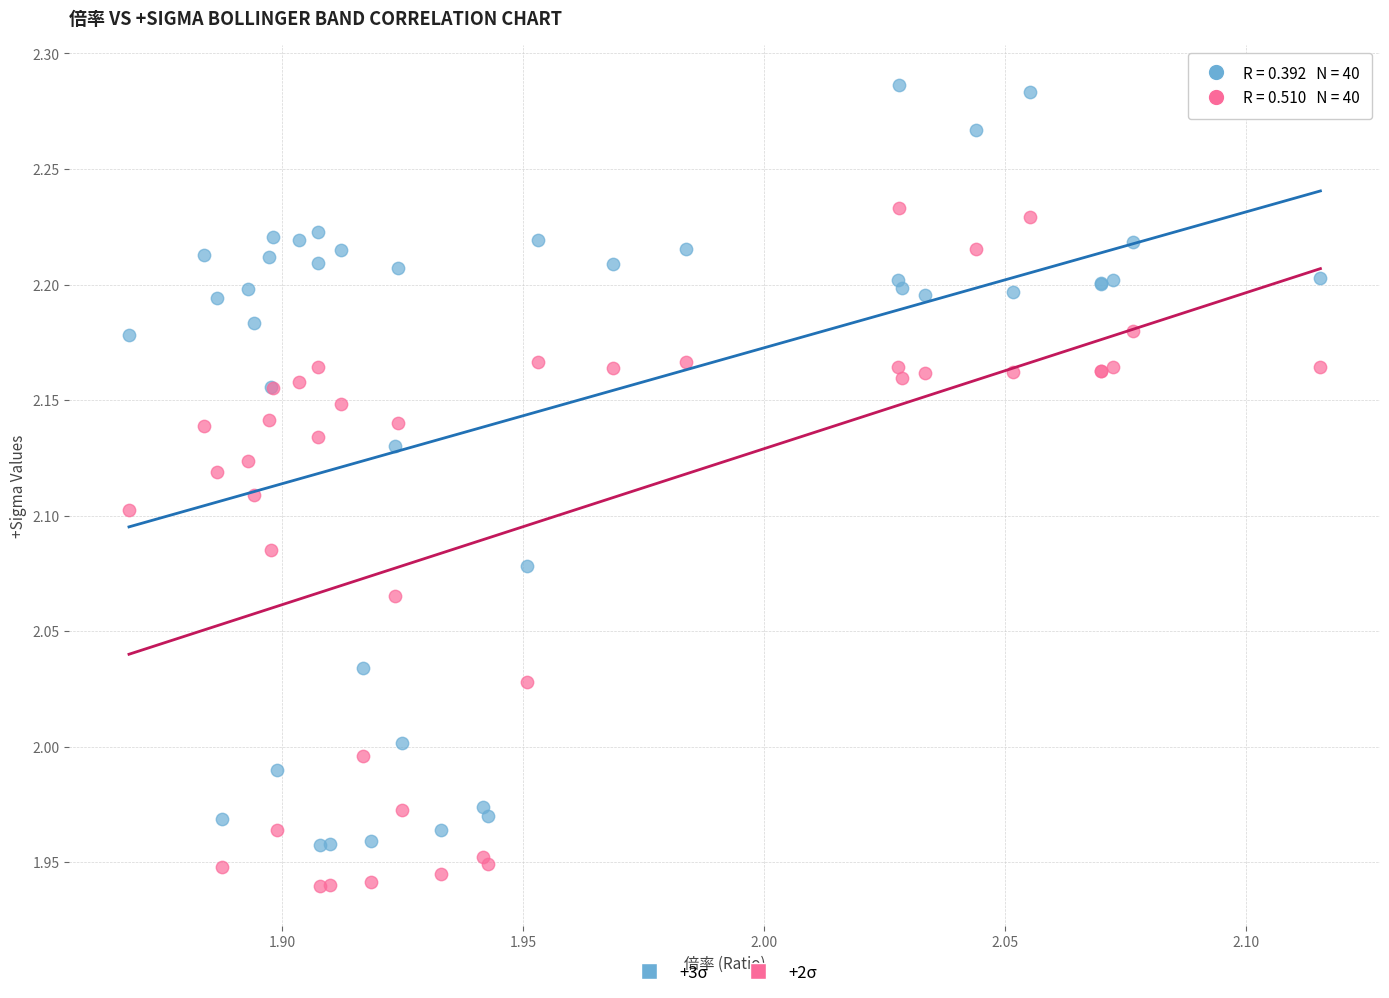

Which series reaches the maximum Y coordinate?

+3σ